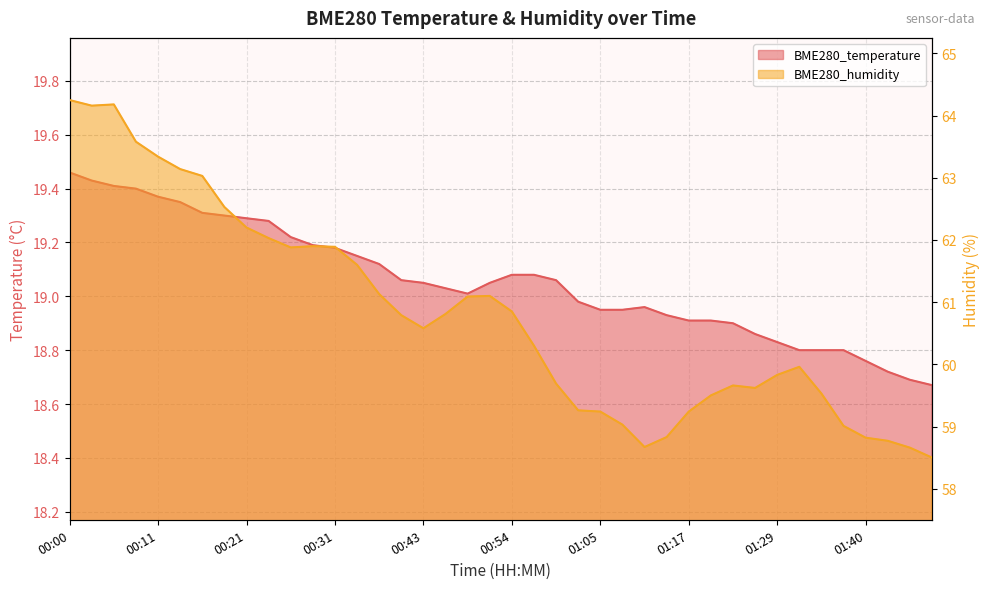

At how many categories does at least one series exceed 41?

40